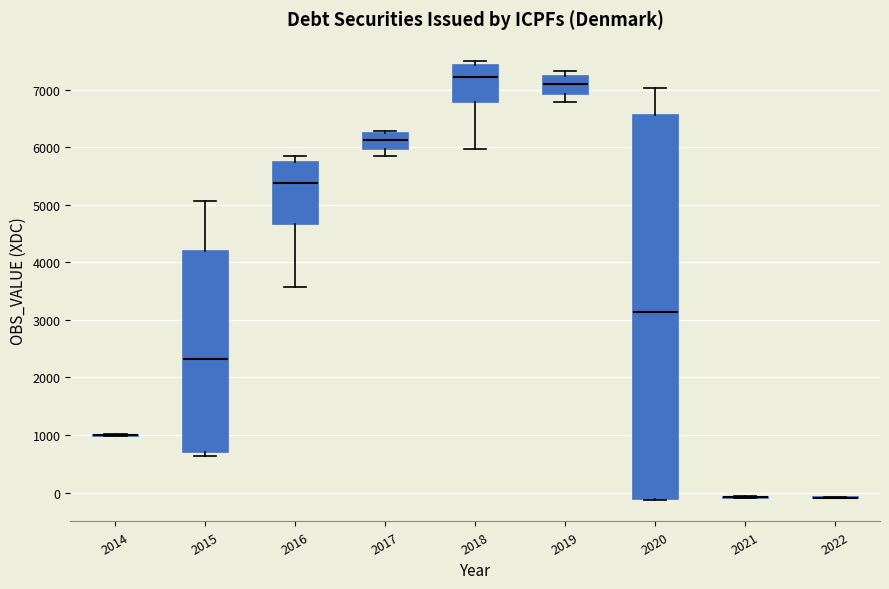

Reading left to right, transcribe this box plot: for each box, give where its median line is, the range the box spans, and where its two whiskers end, as read against the y-axis. The values are not printed on the chart, so give them approximately, as read against the axis.

2014: box collapsed to a line at 1000, whiskers 1000 to 1000
2015: median 2300, box 700 to 4200, whiskers 600 to 5100
2016: median 5400, box 4700 to 5700, whiskers 3600 to 5800
2017: median 6100, box 6000 to 6200, whiskers 5800 to 6300
2018: median 7200, box 6800 to 7400, whiskers 6000 to 7500
2019: median 7100, box 6900 to 7200, whiskers 6800 to 7300
2020: median 3100, box -100 to 6600, whiskers -100 to 7000
2021: box collapsed to a line at -100, whiskers -100 to -100
2022: box collapsed to a line at -100, whiskers -100 to -100